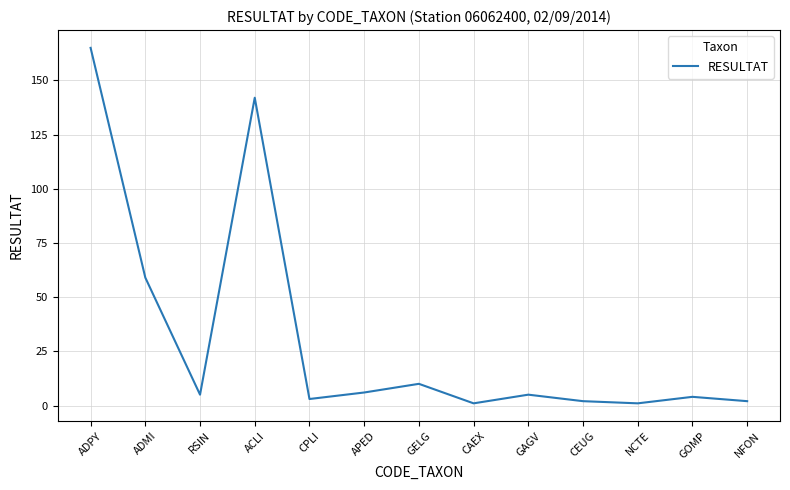

What position from the left is GAGV?

9